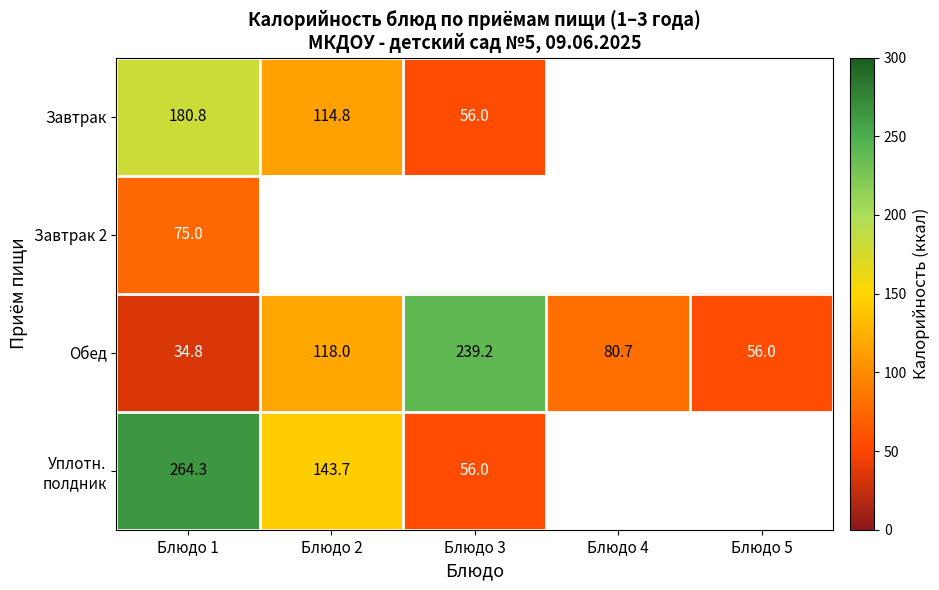

What is the difference between the highest and lowest values at Блюдо 1?

229.5